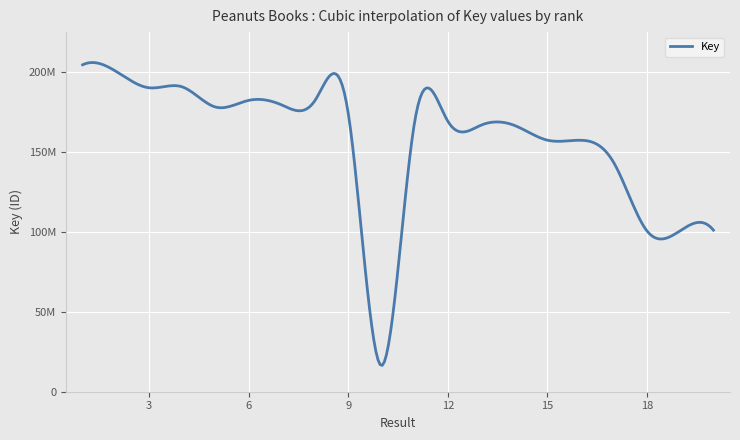

Is this an area chart (filled region under the line)?

No